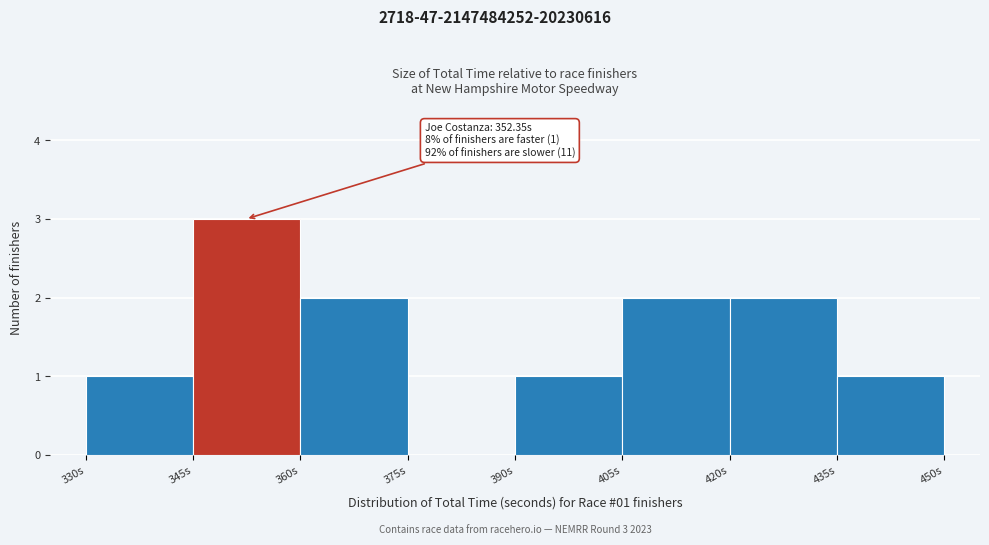

Which range on the x-axis has the tallest bar?

345 to 360